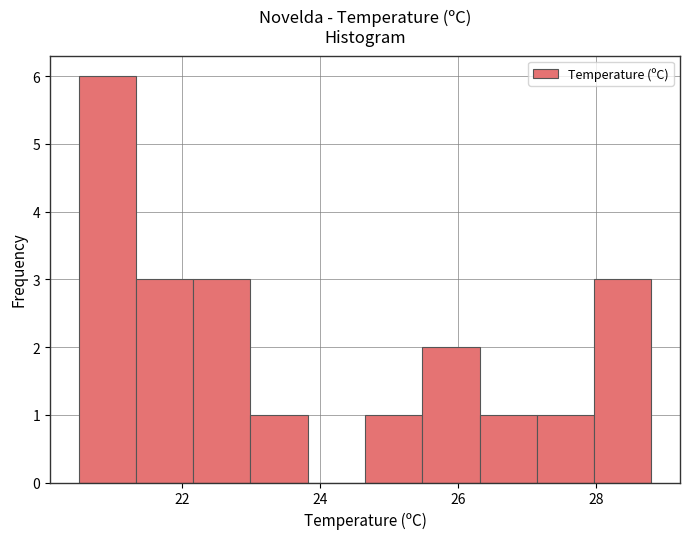

Reading left to right, transcribe this chart: for each bar, give the range it covers on the x-axis and its height. Neither the bar edges nor the heights are printed on the chart, so give them approximately, as read against the axes.

20.6 to 21.4: 6
21.4 to 22.2: 3
22.2 to 23.0: 3
23.0 to 23.8: 1
23.8 to 24.6: 0
24.6 to 25.4: 1
25.4 to 26.4: 2
26.4 to 27.2: 1
27.2 to 28.0: 1
28.0 to 28.8: 3